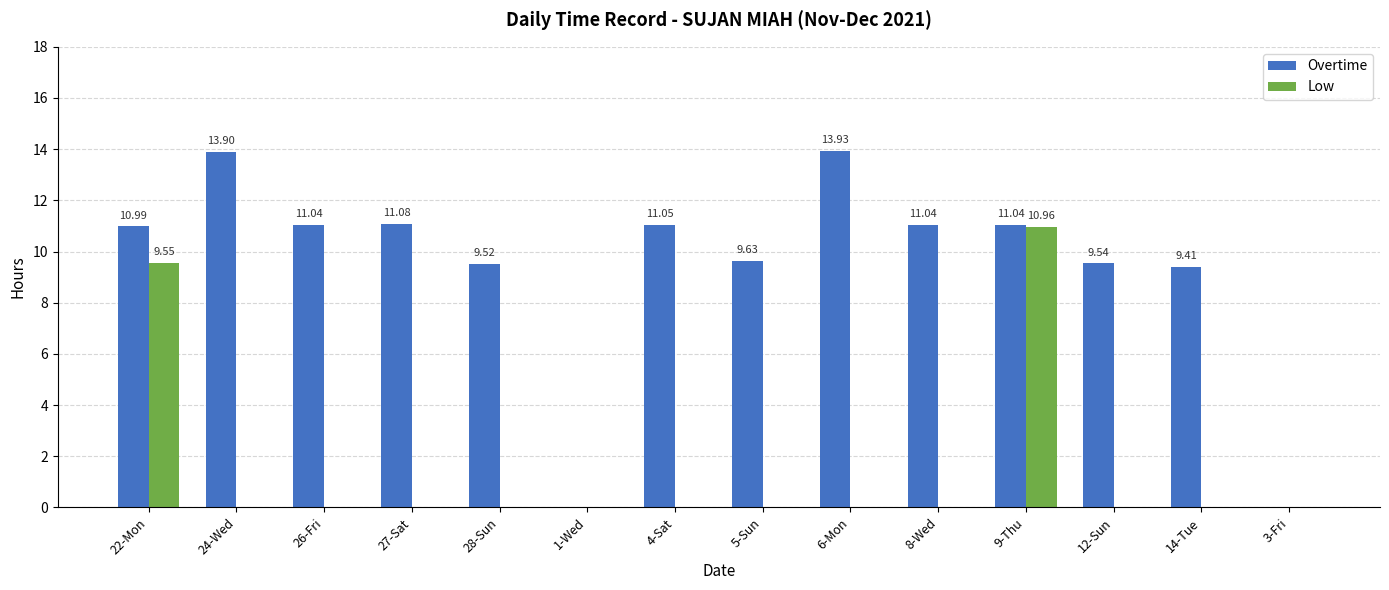

Is the value of Low at 3-Fri greater than the value of Overtime at 12-Sun?

No